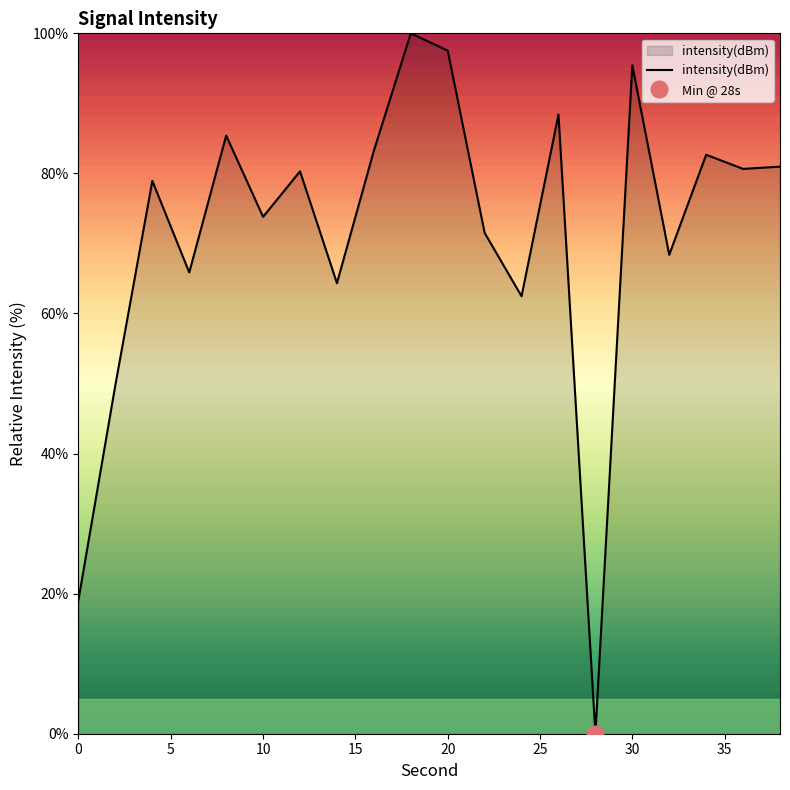

True or false: the data has more than 1 interior local peaks.

True